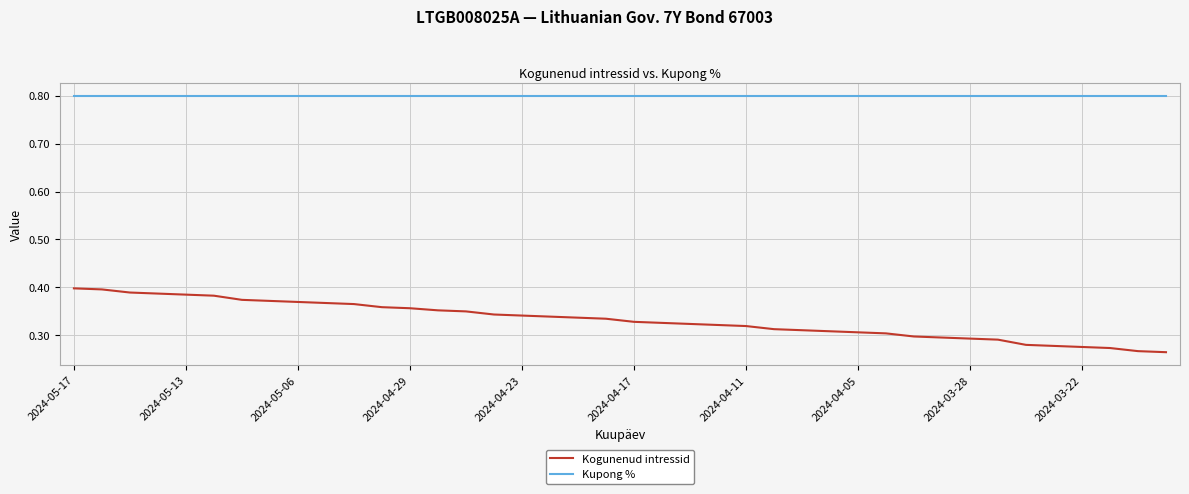

True or false: Kogunenud intressid and Kupong % intersect in this chart.

False